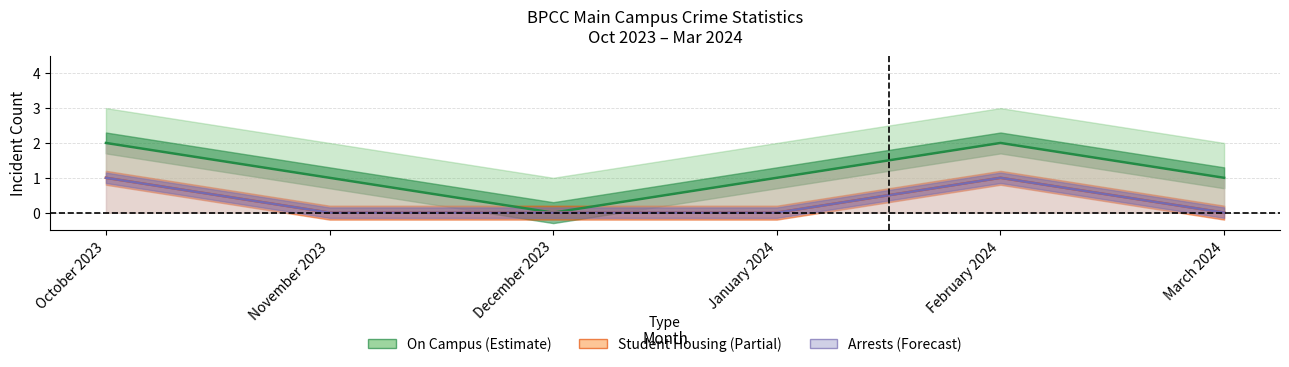

How many positive values does the Student Housing series have?

2